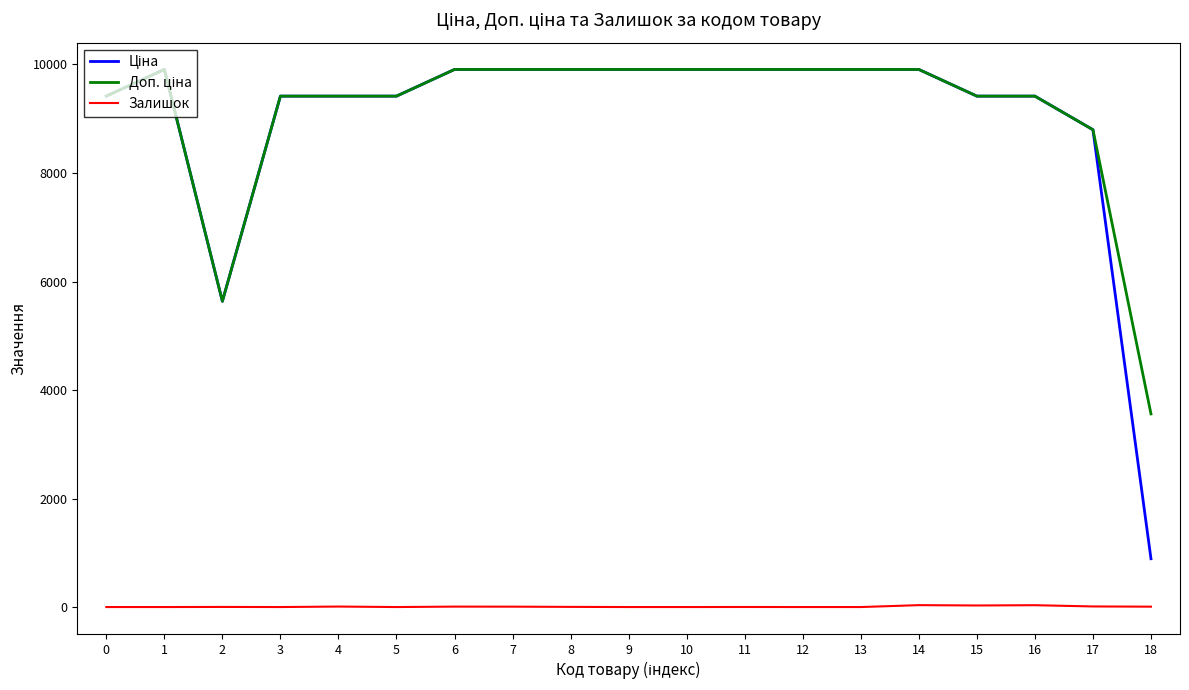

What is the difference between the maximum and minimum values in the Залишок series?

35.0